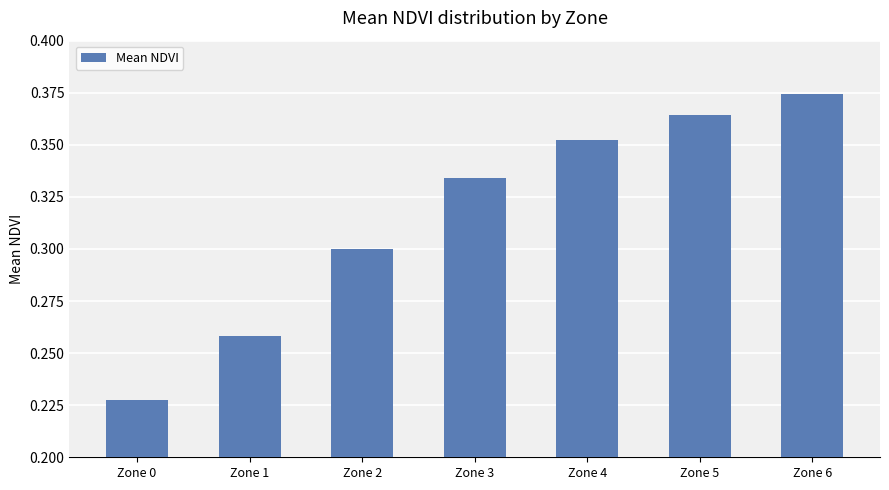

Where is the data nearest to the value 0?

Zone 0